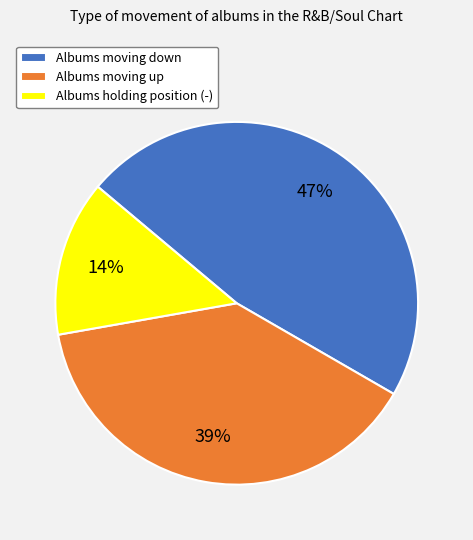

What percentage is the Albums holding position (-) slice, to the nearest percent?

14%